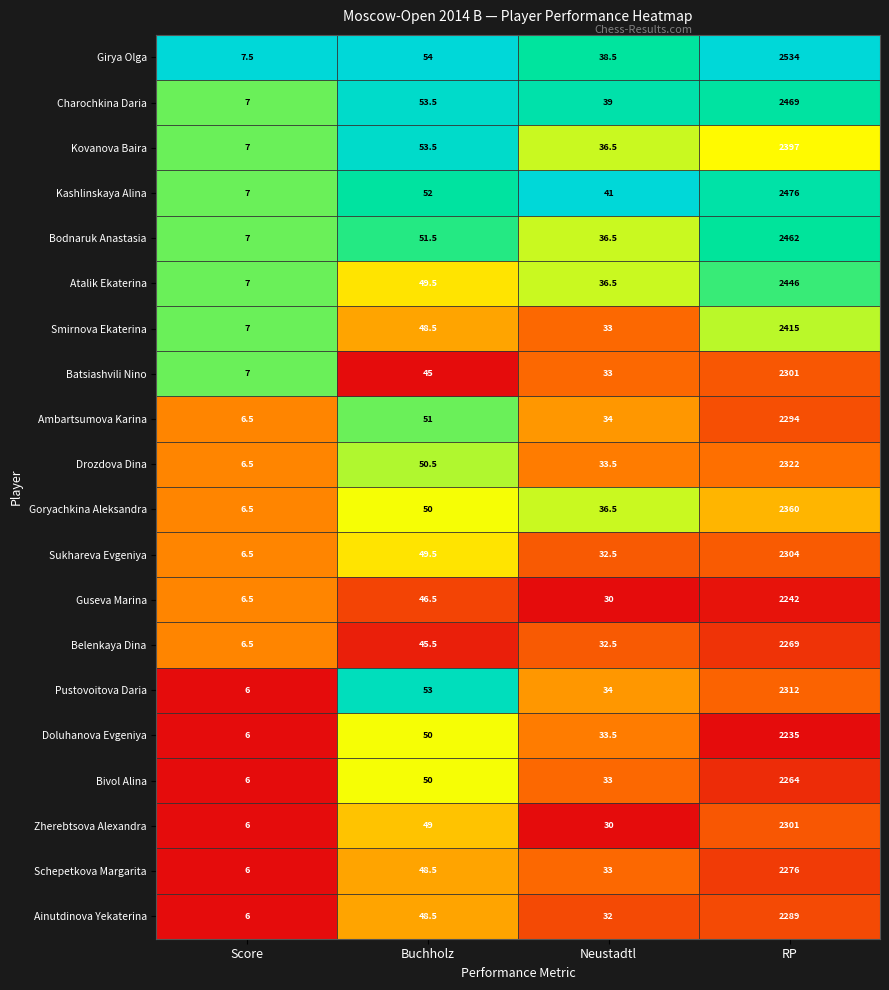

What is the difference between the highest and lowest values at Neustadtl?

11.0